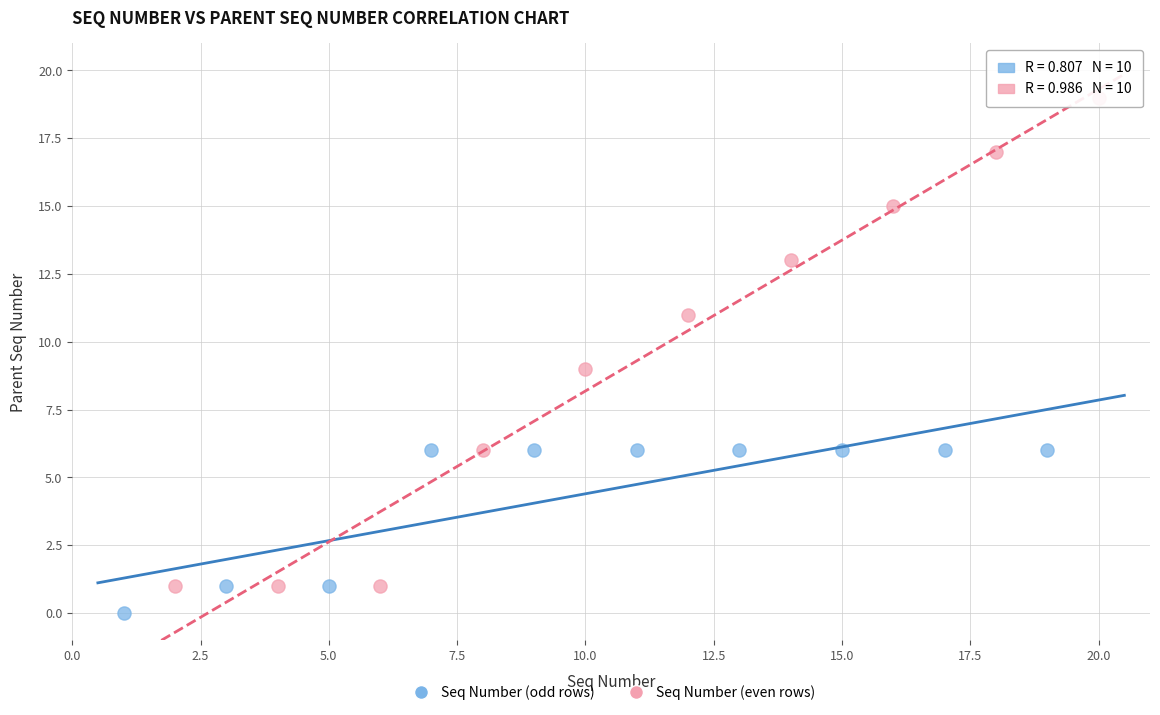

Which series reaches the maximum Y coordinate?

Seq Number (even rows)